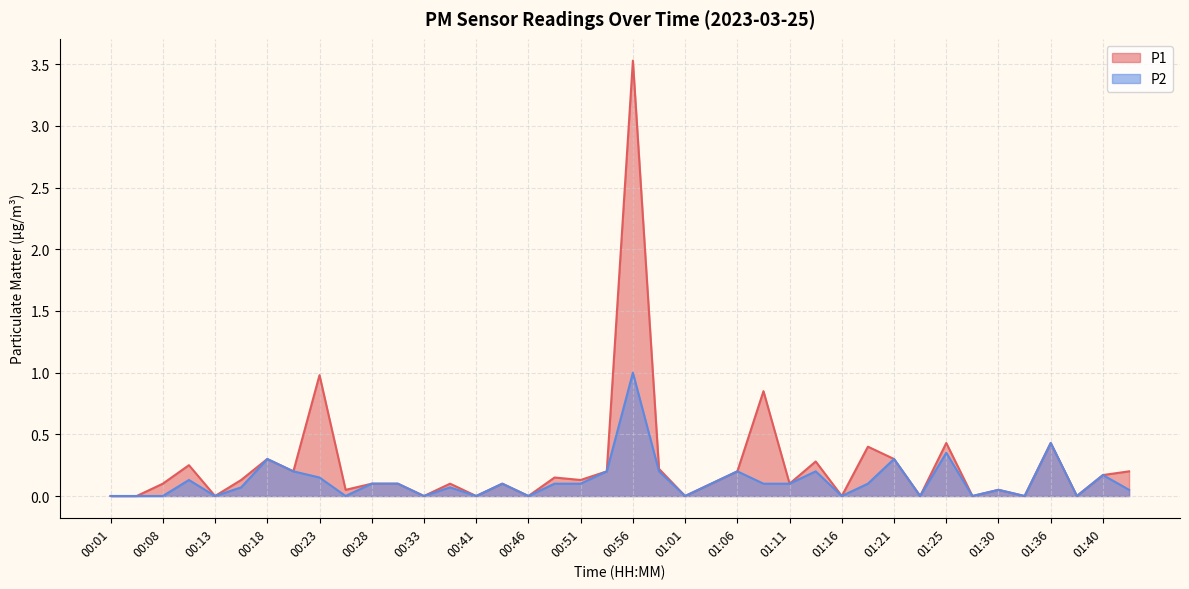

Which series has the largest total across all categories?

P1